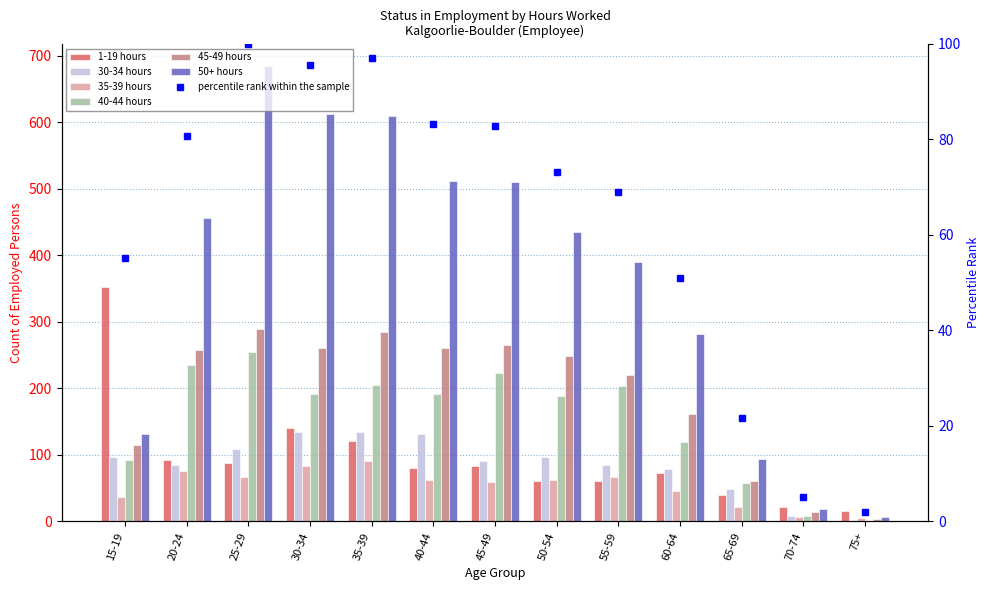

Is it true that 40-44 hours equals 69 at 20-24?

False